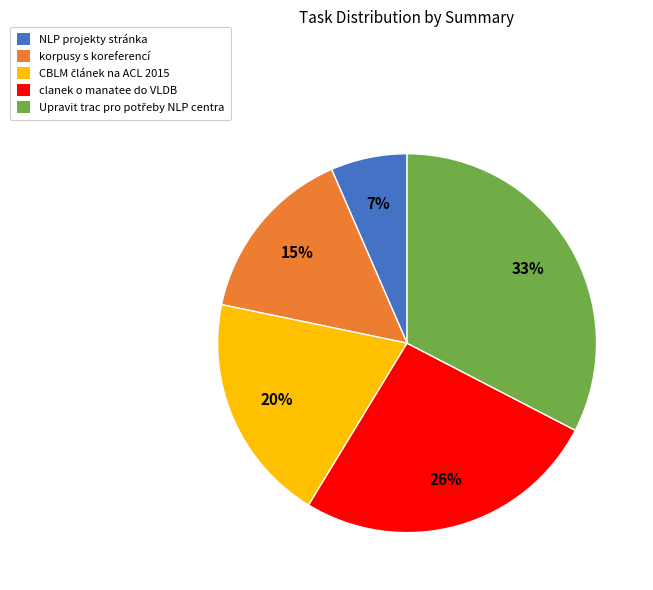

Between clanek o manatee do VLDB and korpusy s koreferencí, which is larger?

clanek o manatee do VLDB